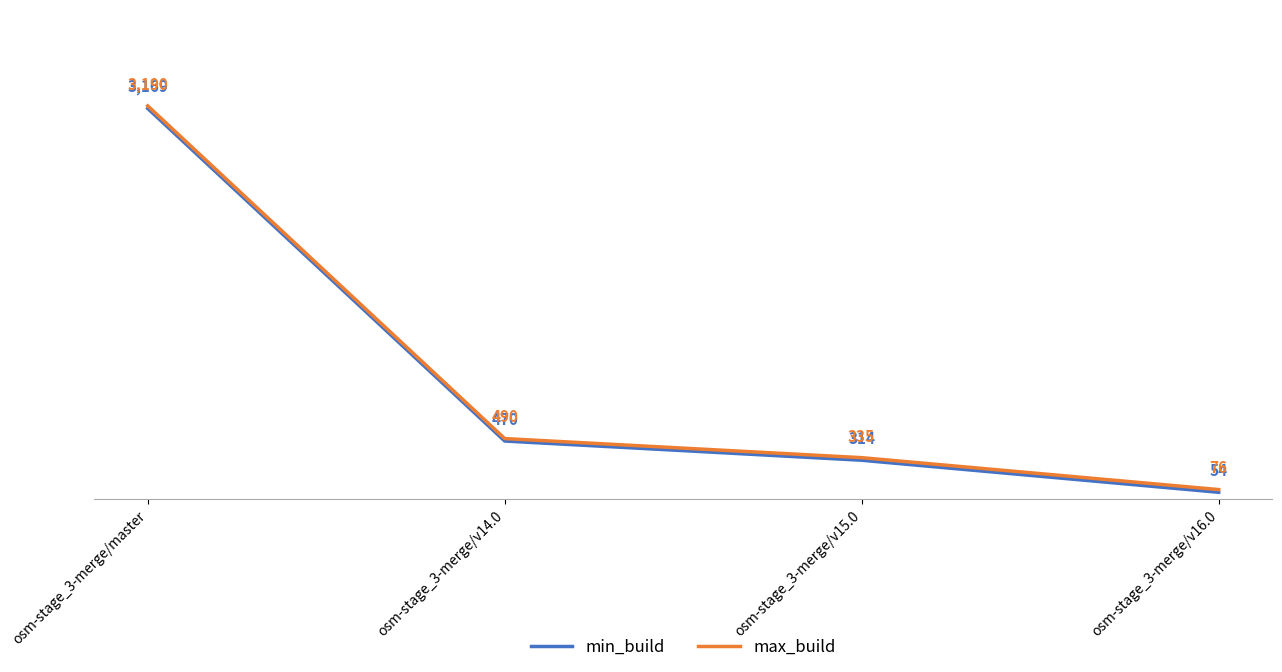

Is it true that max_build equals 5183 at osm-stage_3-merge/master?

False